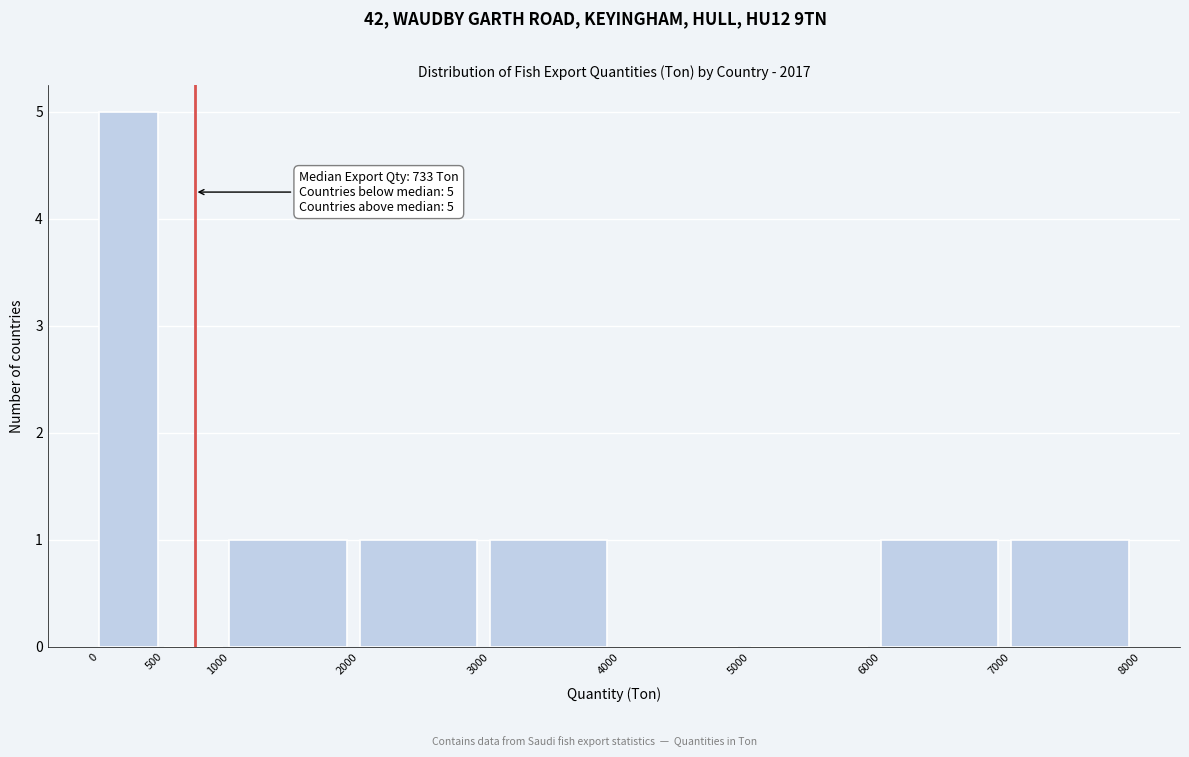

Over which range of the x-axis is the bar tallest?

0 to 500